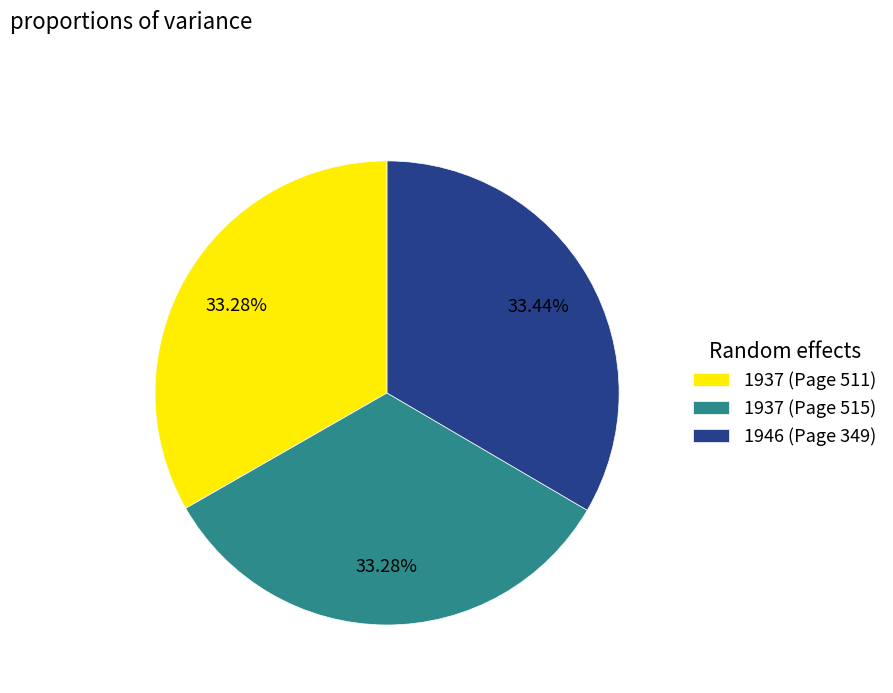

Approximately how many times larger is the value at 1937 (Page 515) compared to 1946 (Page 349)?

1.0